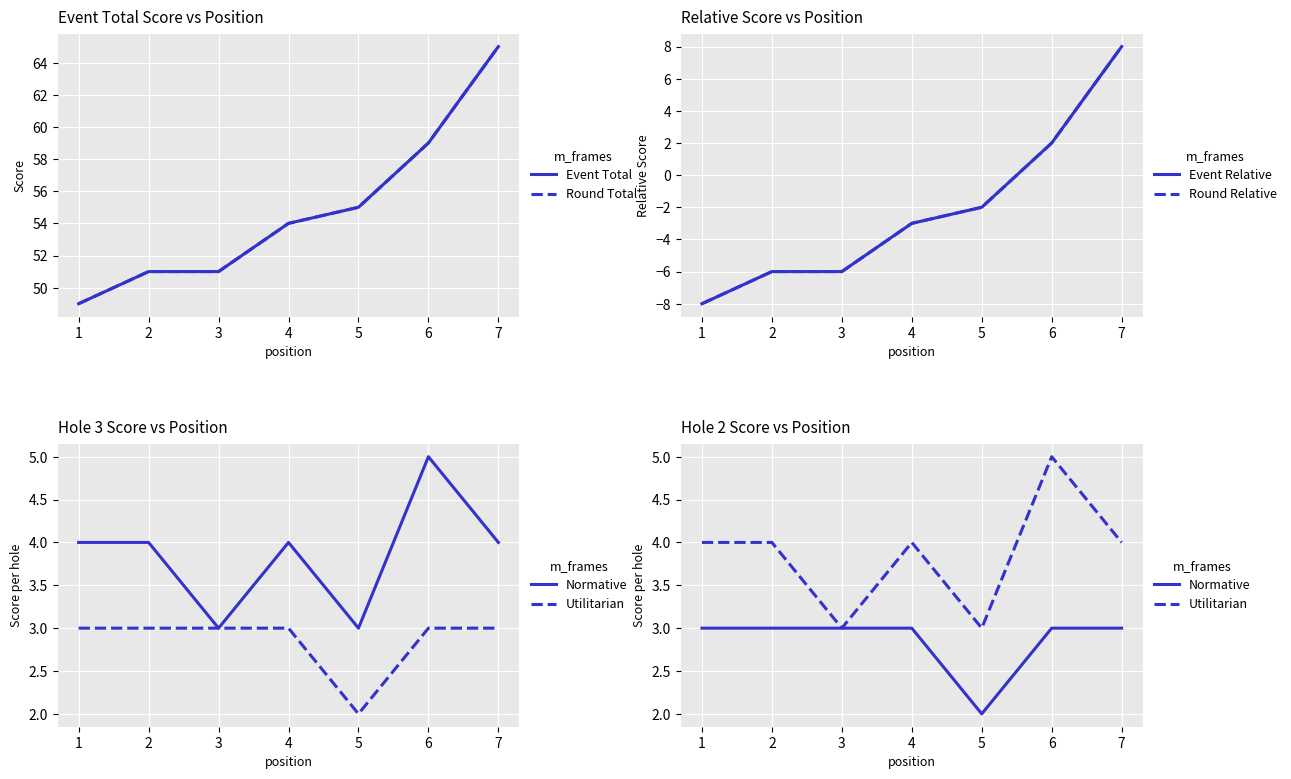

In Normative, how many points are lower than both neighbors (excluding endpoints)?

1